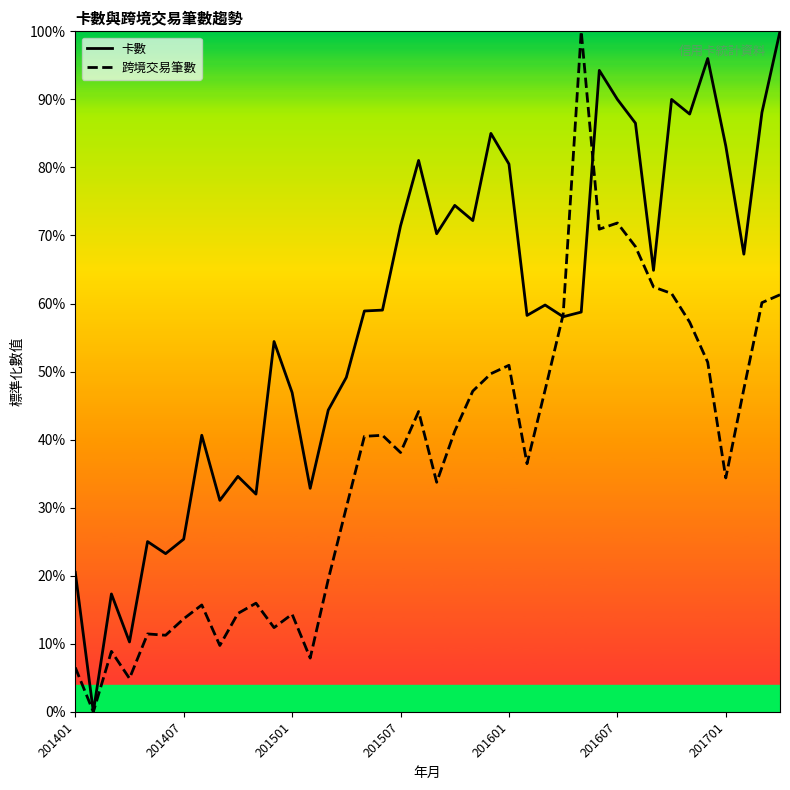

What are all the series names shown in the legend?

卡數, 跨境交易筆數